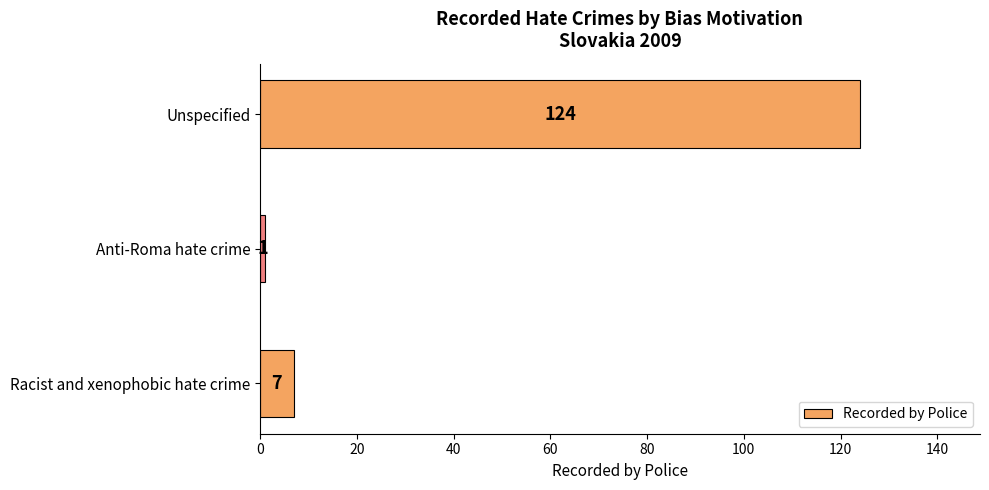

The chart shows a value of 124 at Unspecified. True or false?

True